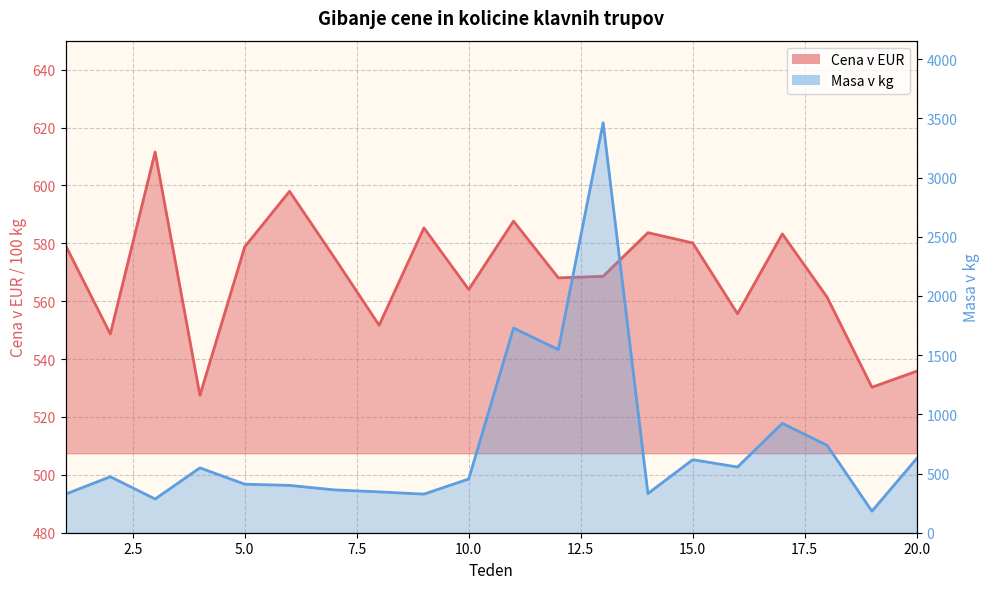

Is it true that Masa v kg equals 326.0 at 9?

True